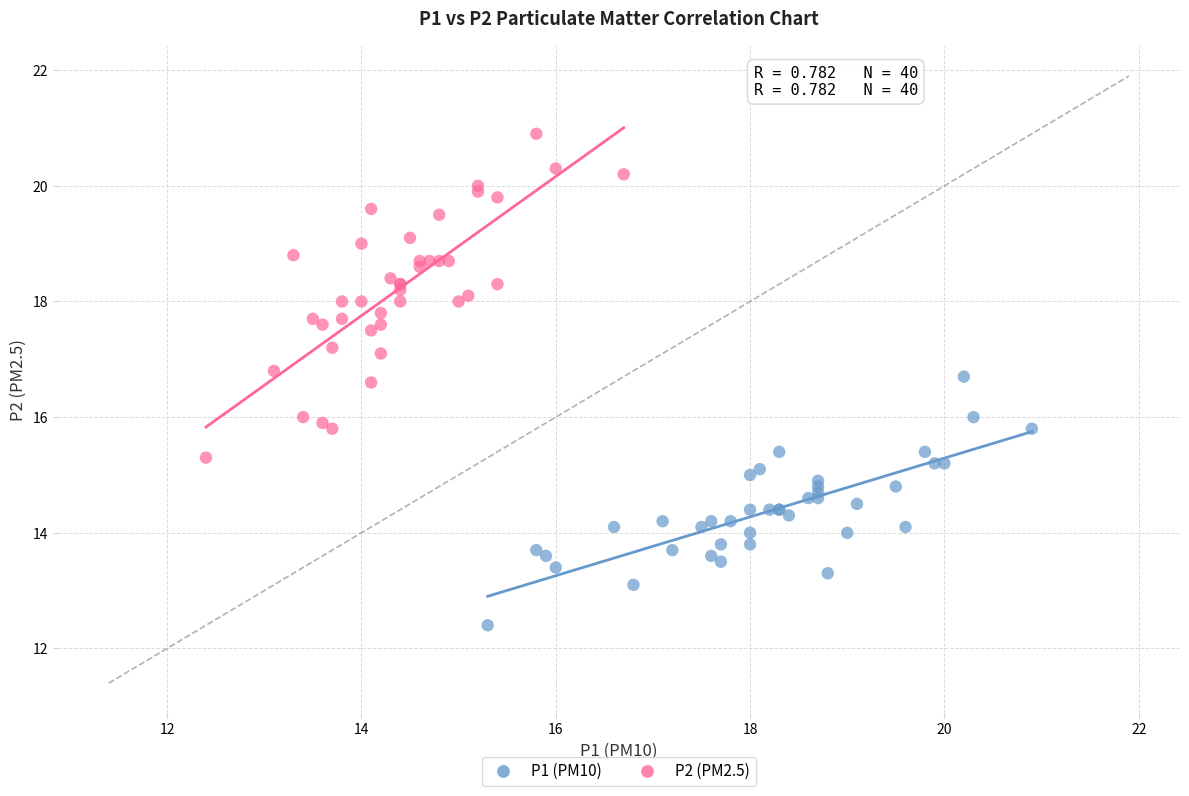

Which series contains the lowest Y value?

P1 (PM10)